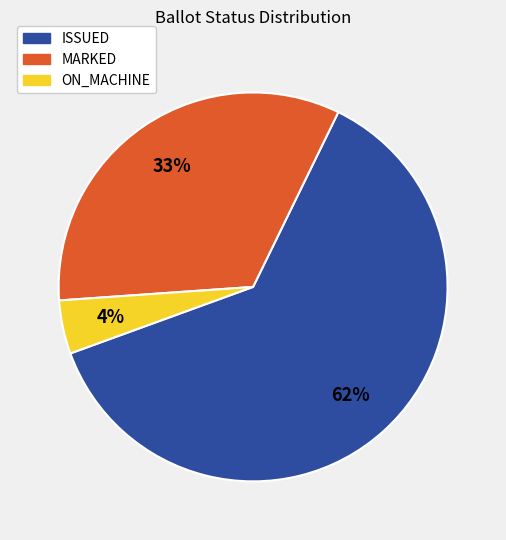

Between MARKED and ON_MACHINE, which is larger?

MARKED